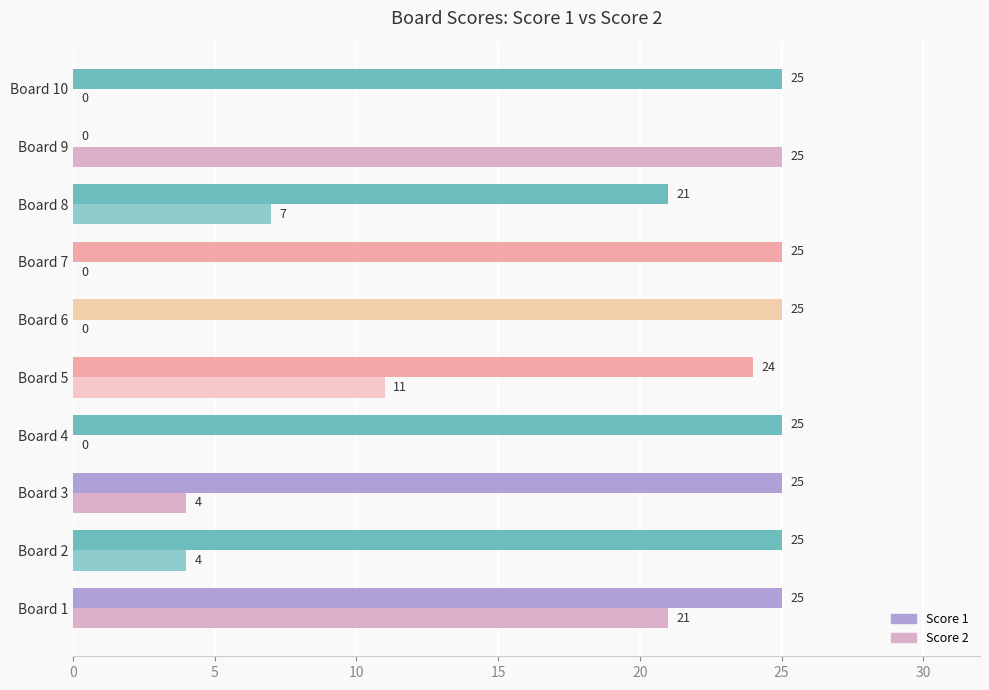

How many positive values does the Score 1 series have?

9